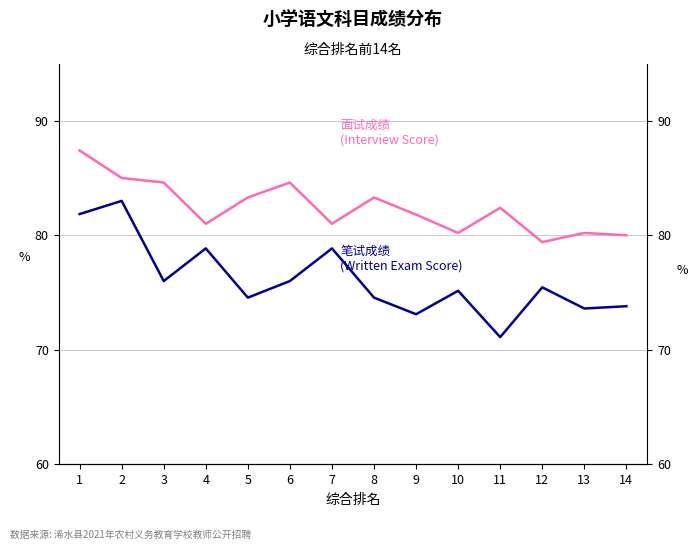

Reading left to right, what are all the values shown in this chart?

笔试成绩: 81.8	83.0	76.0	78.8	74.5	76.0	78.8	74.5	73.1	75.2	71.1	75.5	73.6	73.8
面试成绩: 87.4	85.0	84.6	81.0	83.3	84.6	81.0	83.3	81.8	80.2	82.4	79.4	80.2	80.0